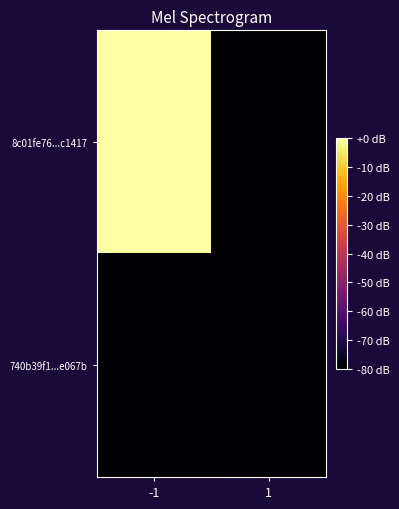

Reading left to right, what are all the values shown in this chart?

8c01fe76...c1417: -1=0.0	1=-80.0
740b39f1...e067b: -1=-80.0	1=-79.5